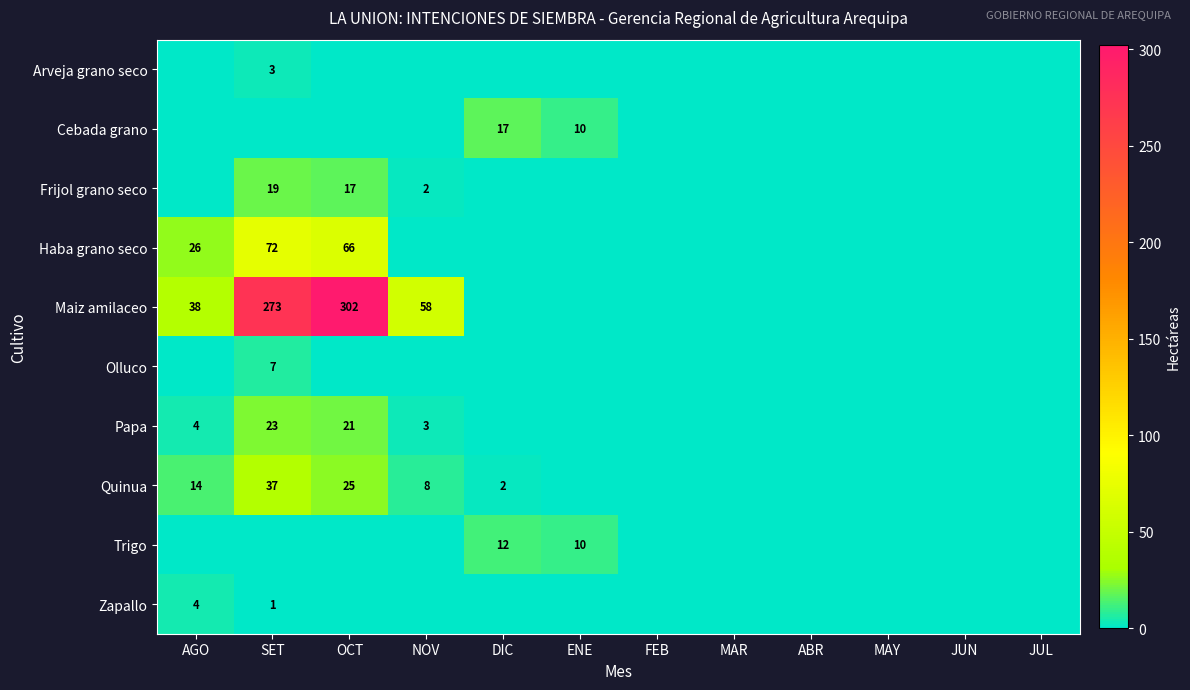

How many categories are shown in the chart?

12